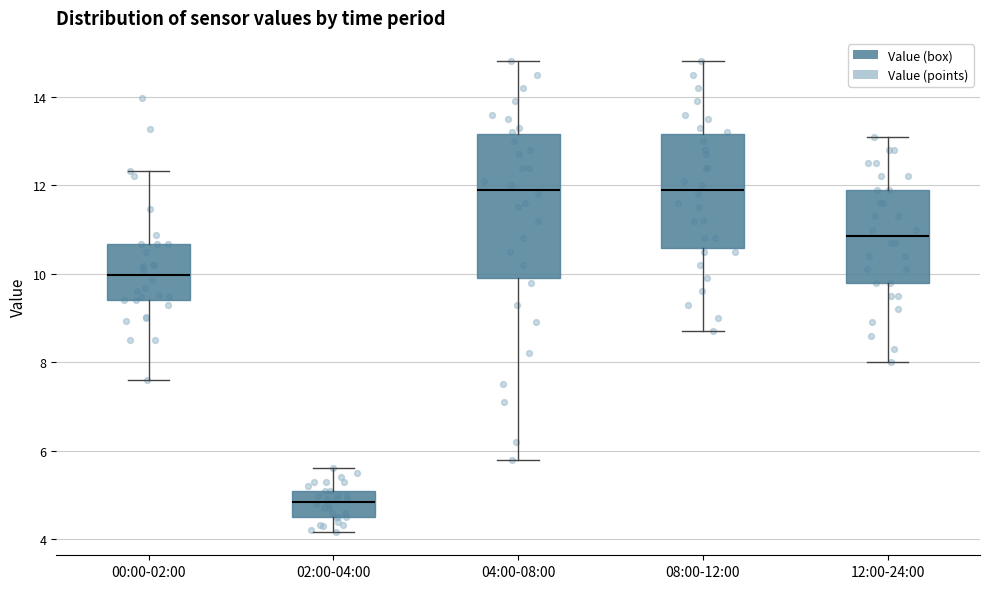

Reading left to right, read every box against the y-axis: the position of its median line, the range the box covers, and the ends of its whiskers. The values are not printed on the chart, so give them approximately, as read against the axis.

00:00-02:00: median 10.0, box 9.4 to 10.6, whiskers 7.6 to 12.4
02:00-04:00: median 4.8, box 4.6 to 5.2, whiskers 4.2 to 5.6
04:00-08:00: median 12.0, box 10.0 to 13.2, whiskers 5.8 to 14.8
08:00-12:00: median 12.0, box 10.6 to 13.2, whiskers 8.8 to 14.8
12:00-24:00: median 10.8, box 9.8 to 12.0, whiskers 8.0 to 13.2